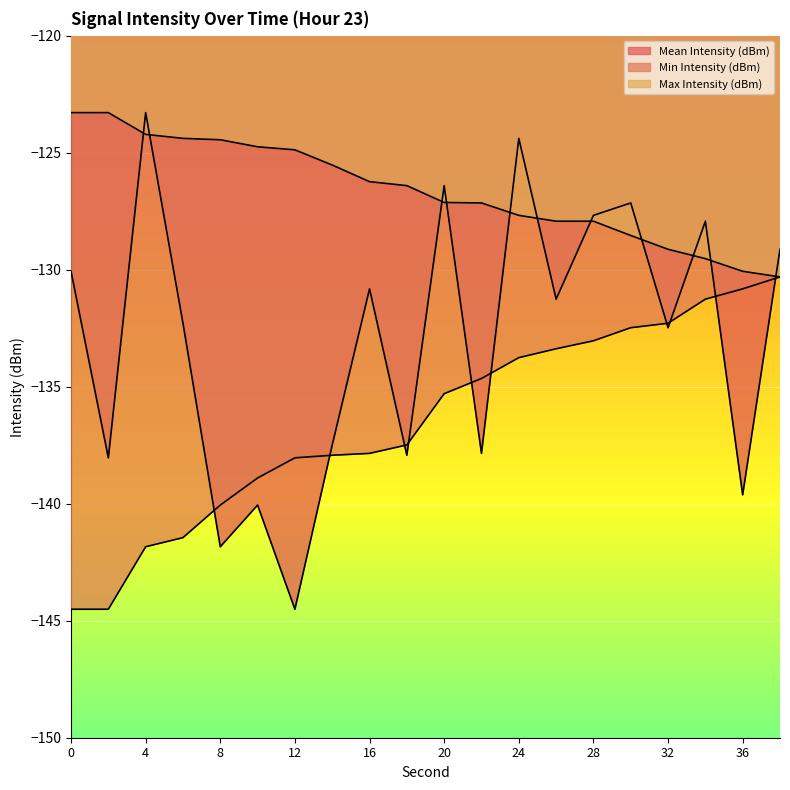

Is the value of Max Intensity (dBm) at 38 greater than the value of Min Intensity (dBm) at 22?

Yes